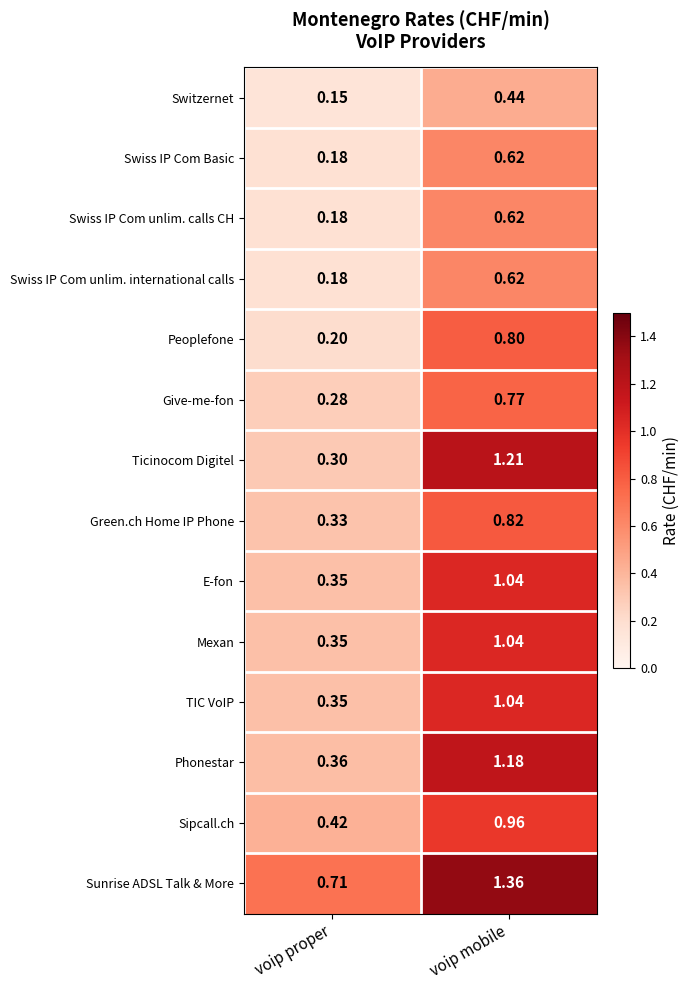

At which label does Swiss IP Com unlim. calls CH reach its peak?

voip mobile